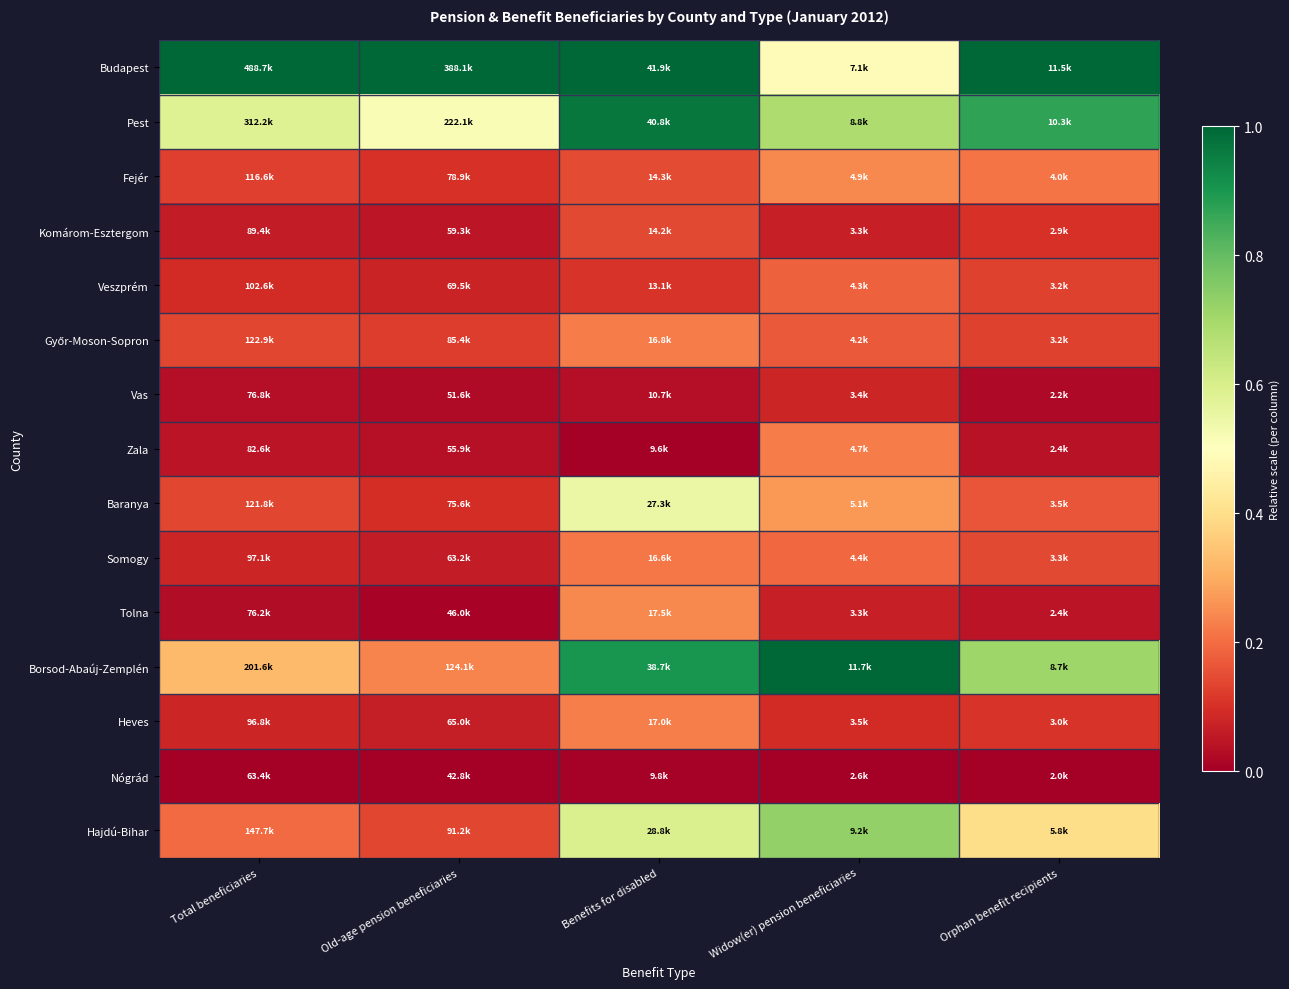

At which category does the chart reach its peak across all series?

Total beneficiaries